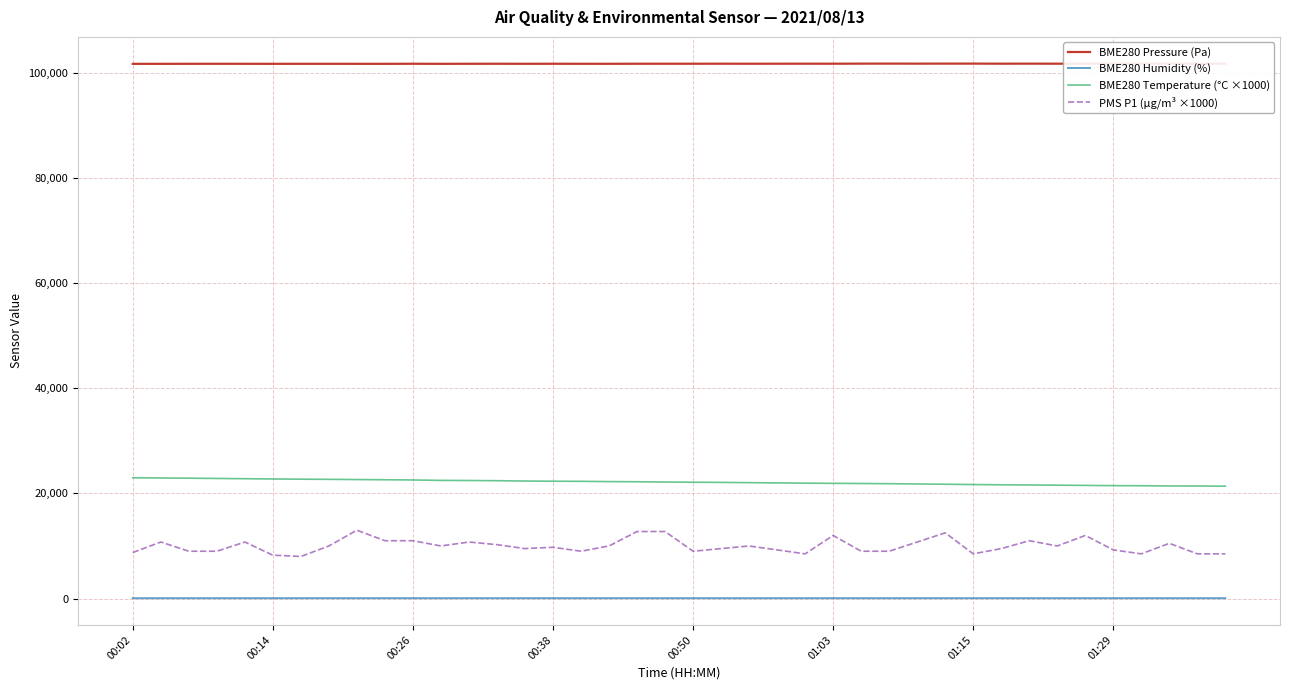

Which series has the widest spread of values?

PMS P1 (µg/m³ ×1000)